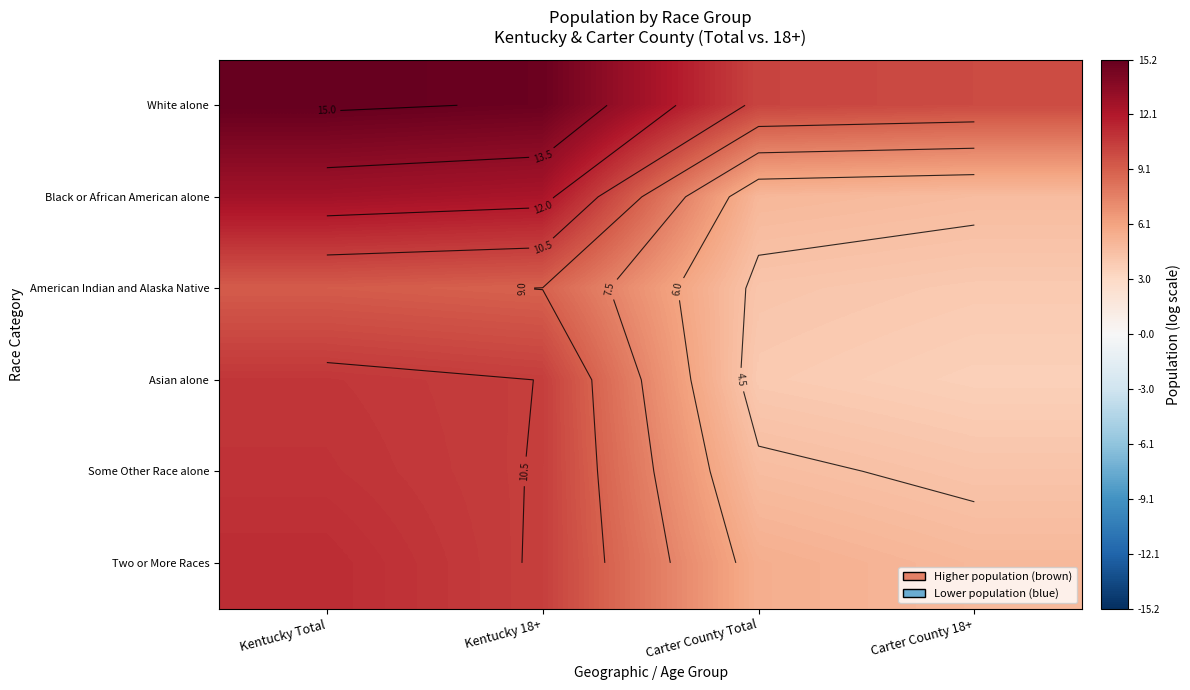

True or false: Asian alone has a value of 15.9 at Kentucky Total.

False